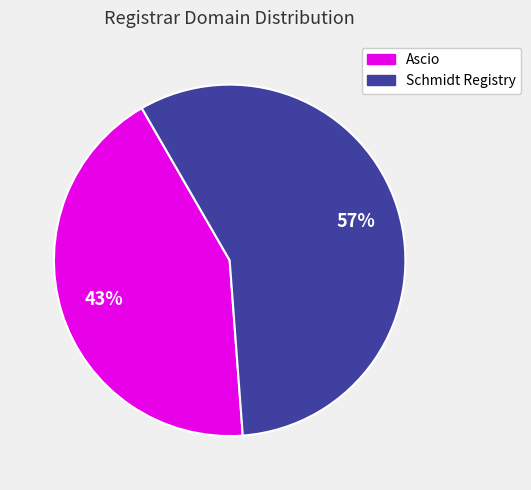

Is it true that Ascio is 43% of the pie?

True